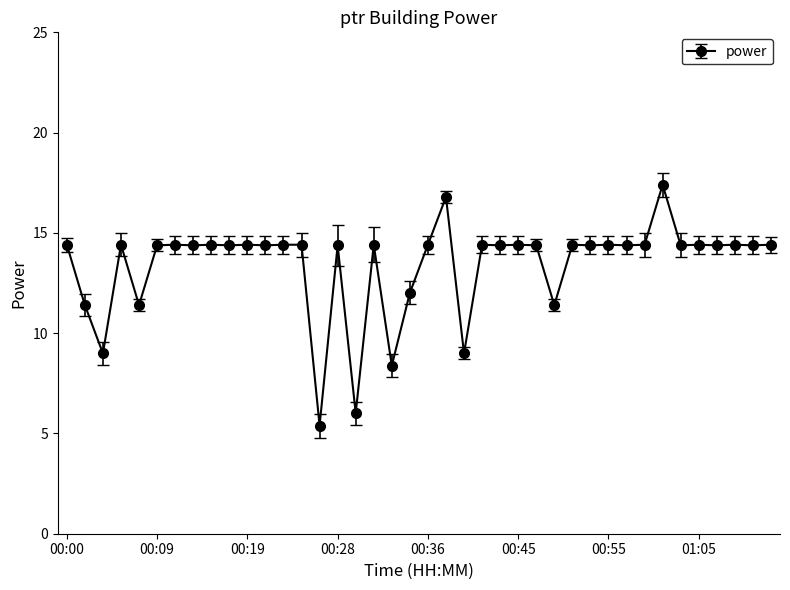

True or false: there are more than 2 points higher than both neighbors.

True